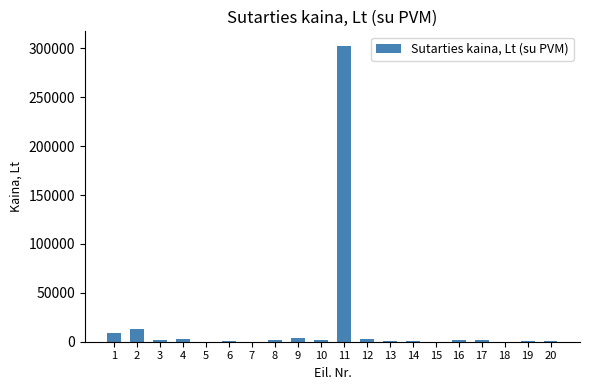

What is the sum of all values?

343777.8